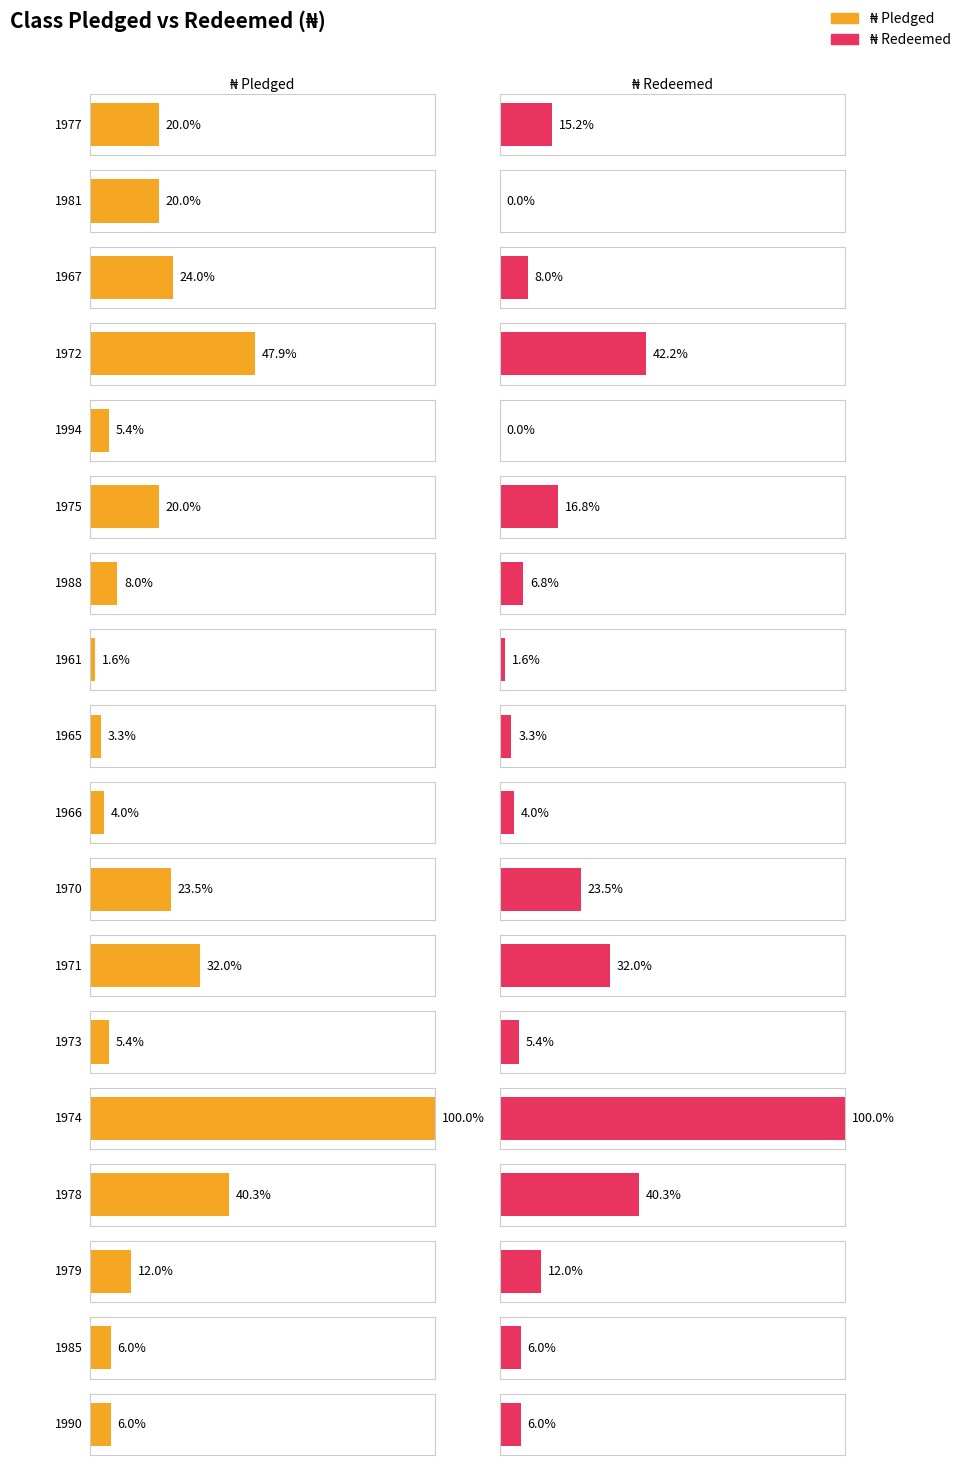

Which series changed the most between 1977 and 1967?

₦ Redeemed